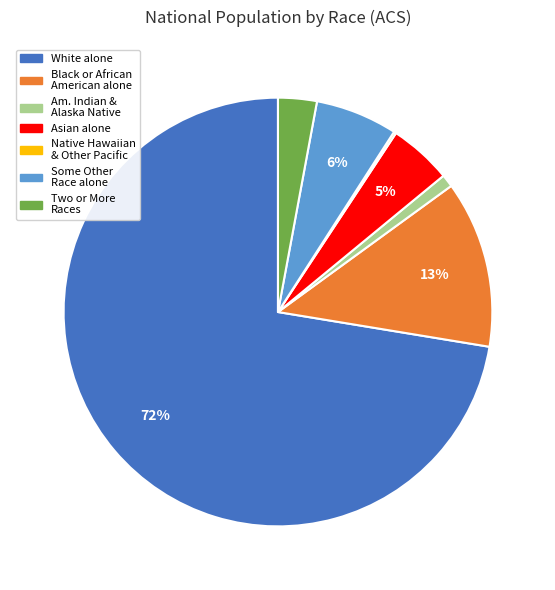

To the nearest percent, what is the average slice percentage?

14%